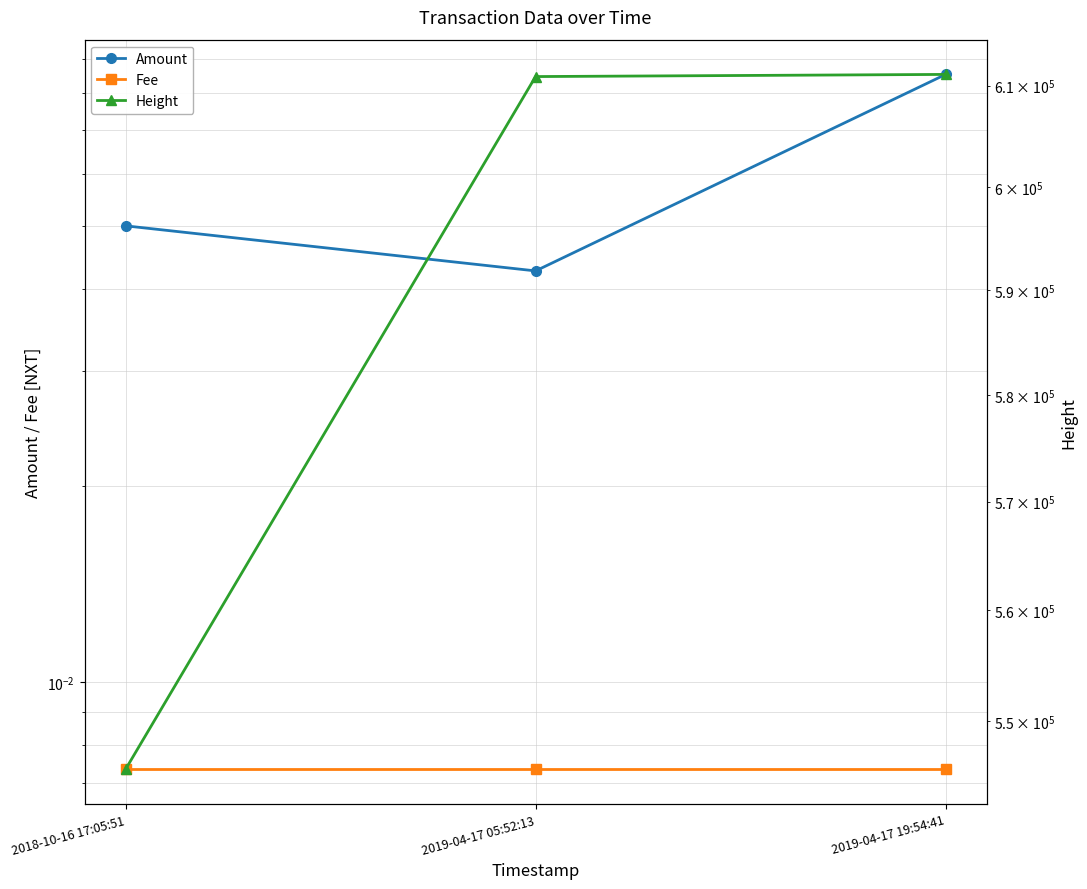

What is the average value of the Amount series?

0.1